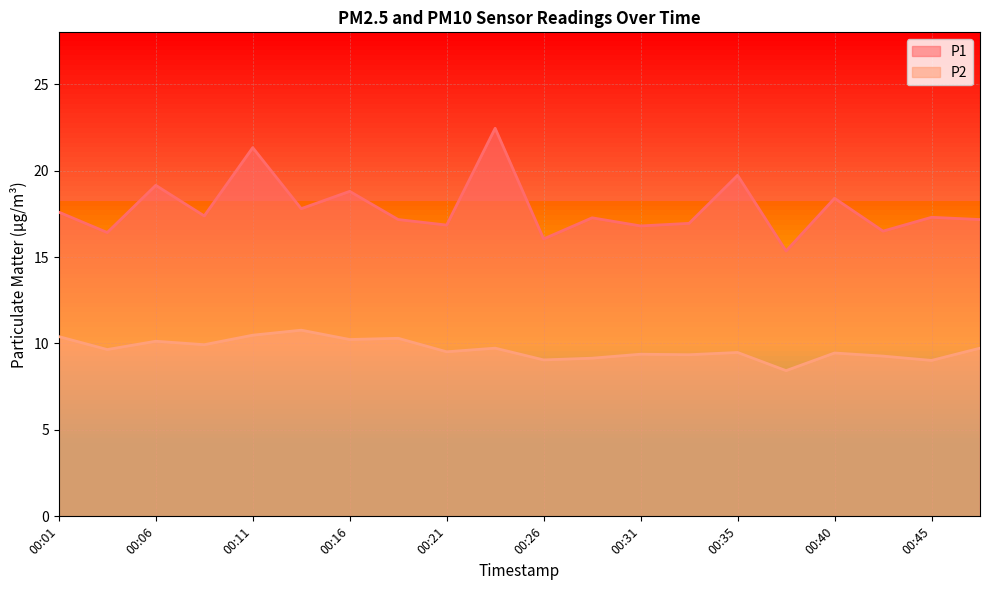

What is the total value across all series at 00:26?

25.1